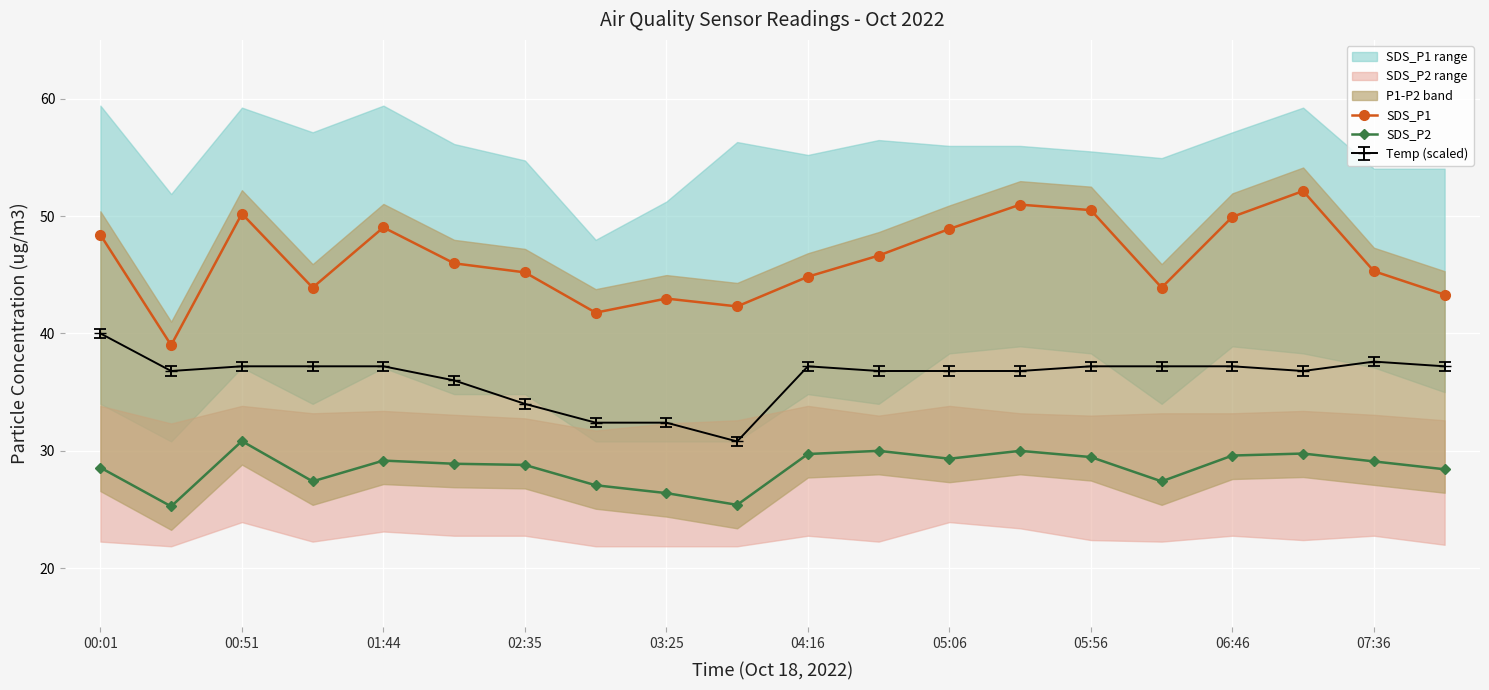

The SDS_P2 series shows 28.6 at 00:01. True or false?

True